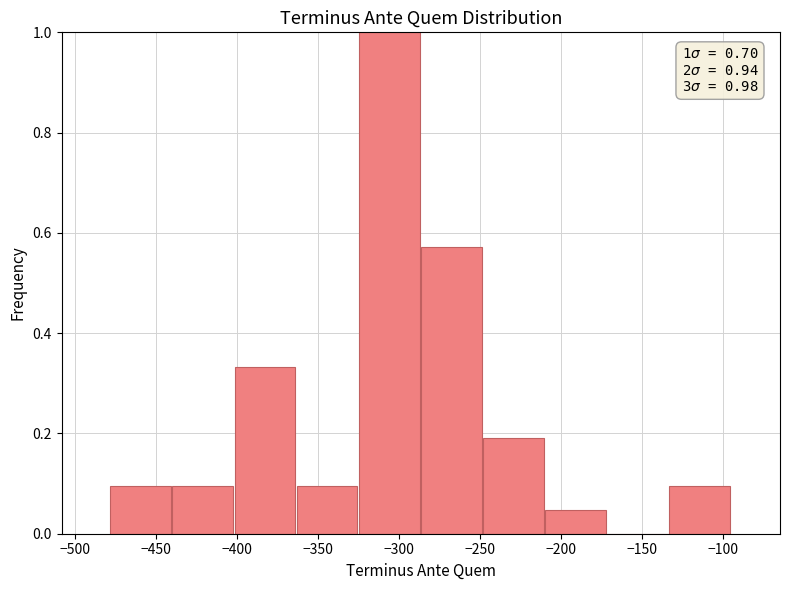

Which range on the x-axis has the tallest bar?

-325 to -285